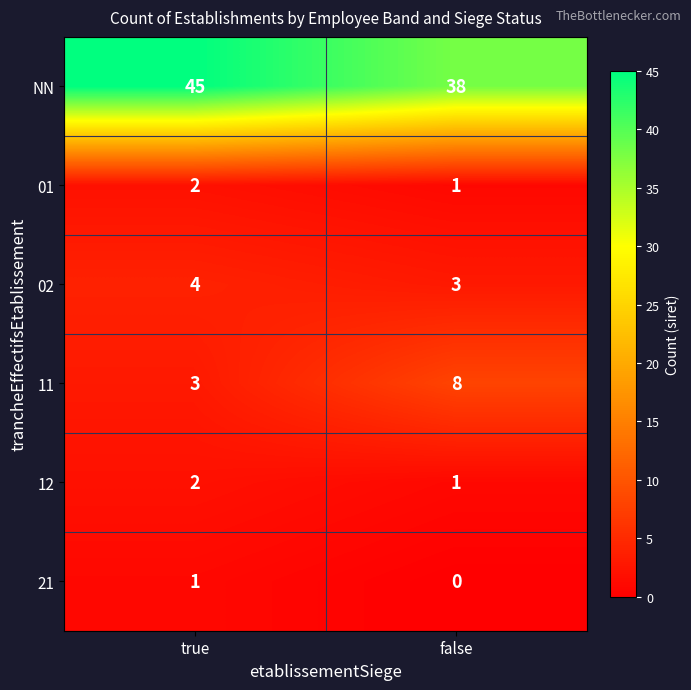

What is the average value of the 02 series?

4